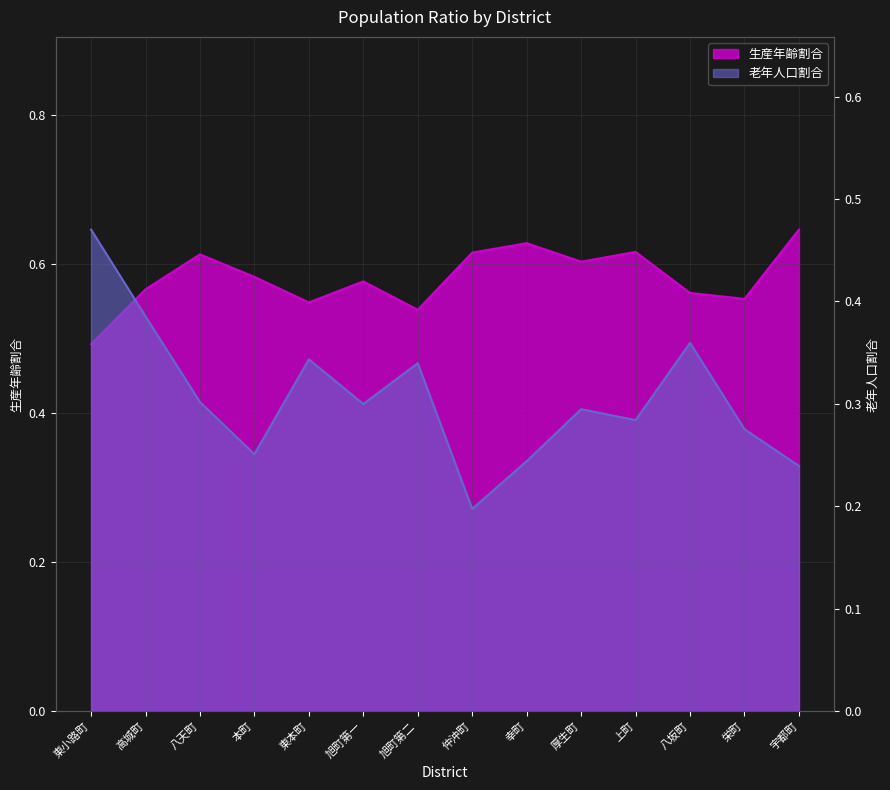

Which label corresponds to the largest value in the chart?

宇都町